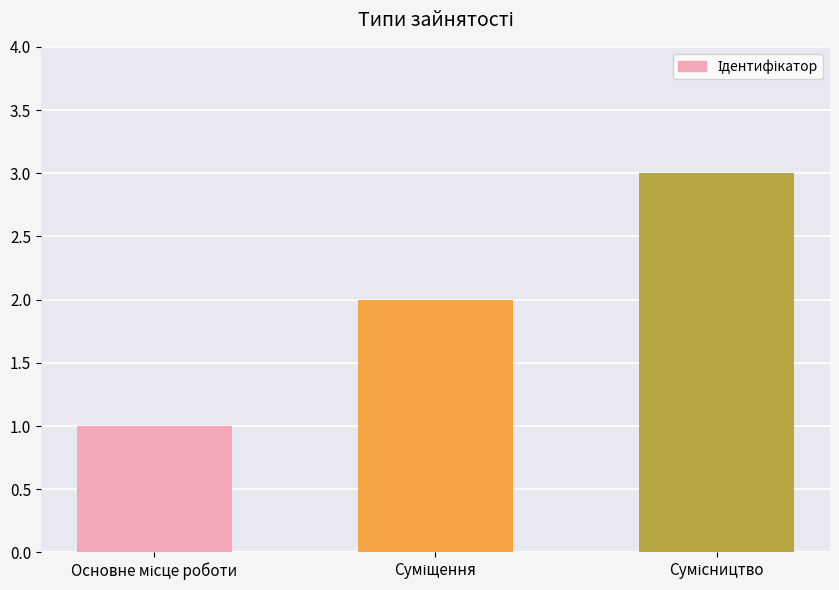

How many values are between 1 and 3?

3